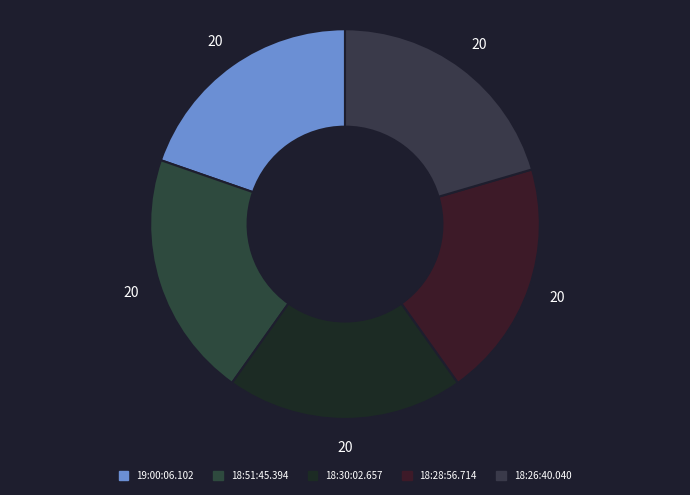

How many segments does this pie chart have?

5